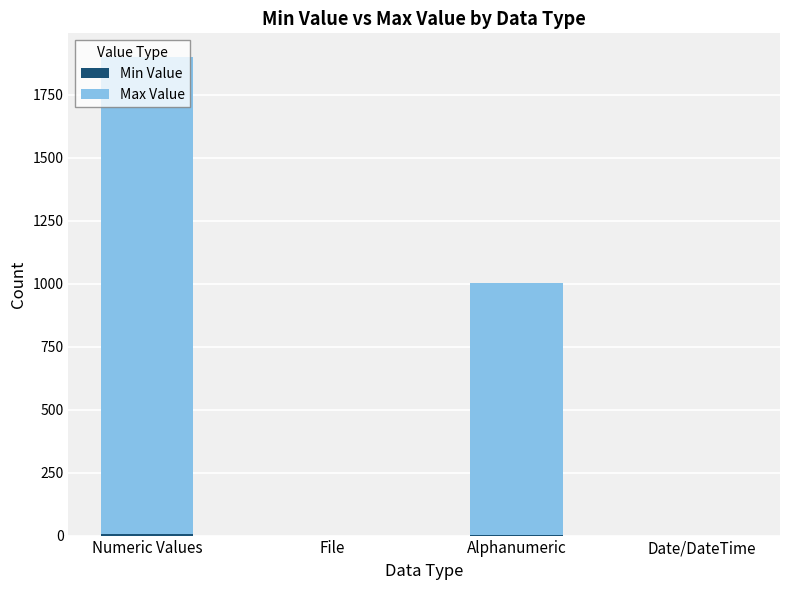

At which category is the sum across all series the highest?

Numeric Values